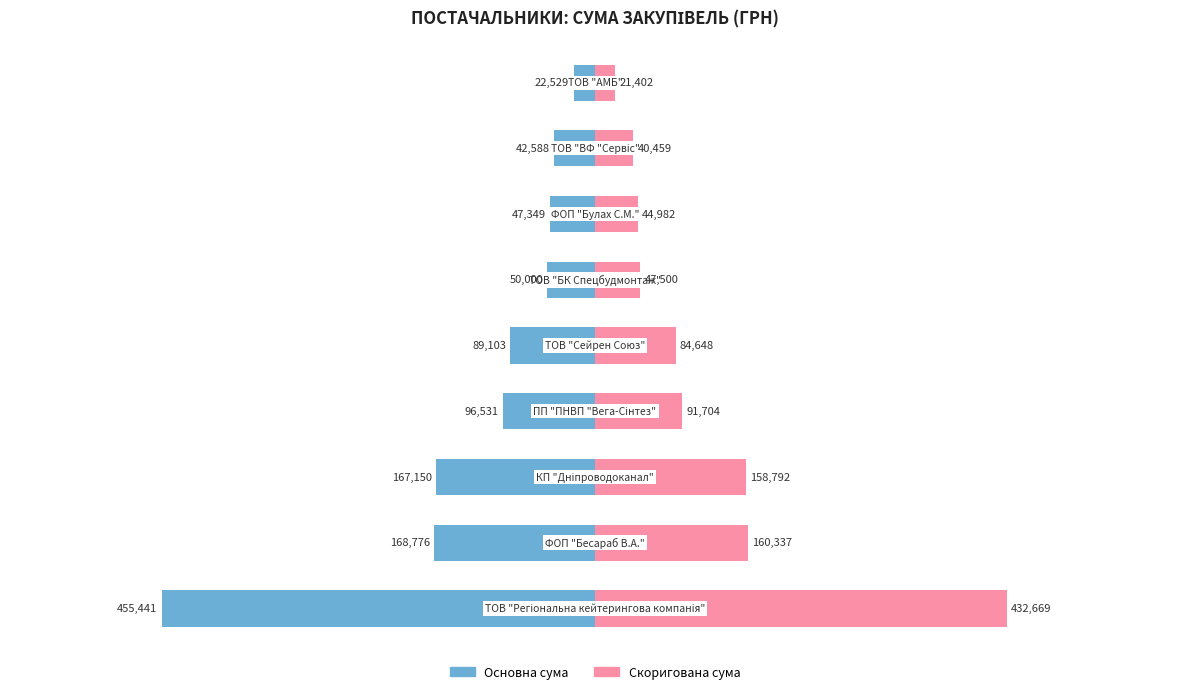

Are the bars grouped side by side (vs. stacked)?

Yes